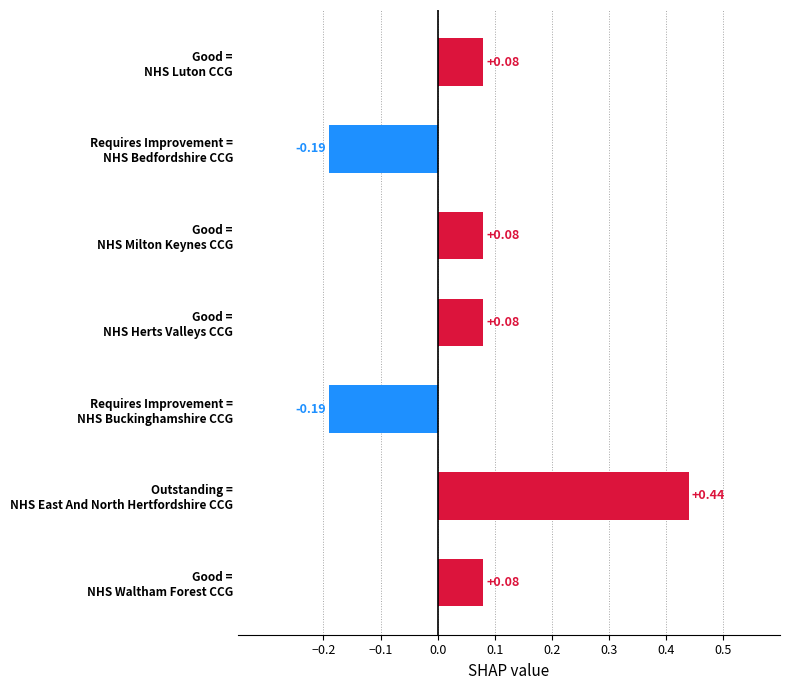

What is the difference between the maximum and second lowest values?

0.6